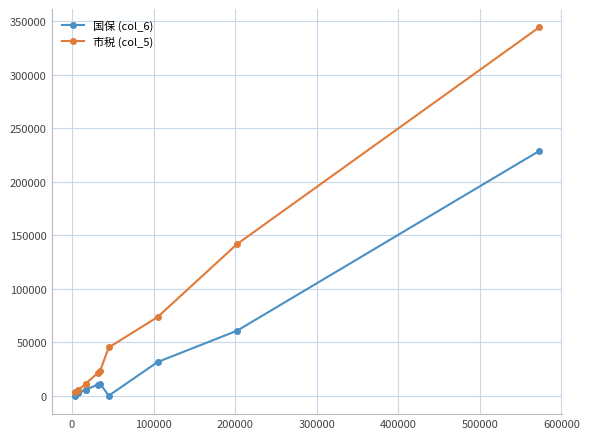

What is the sum of all 国保 (col_6) values?

356026